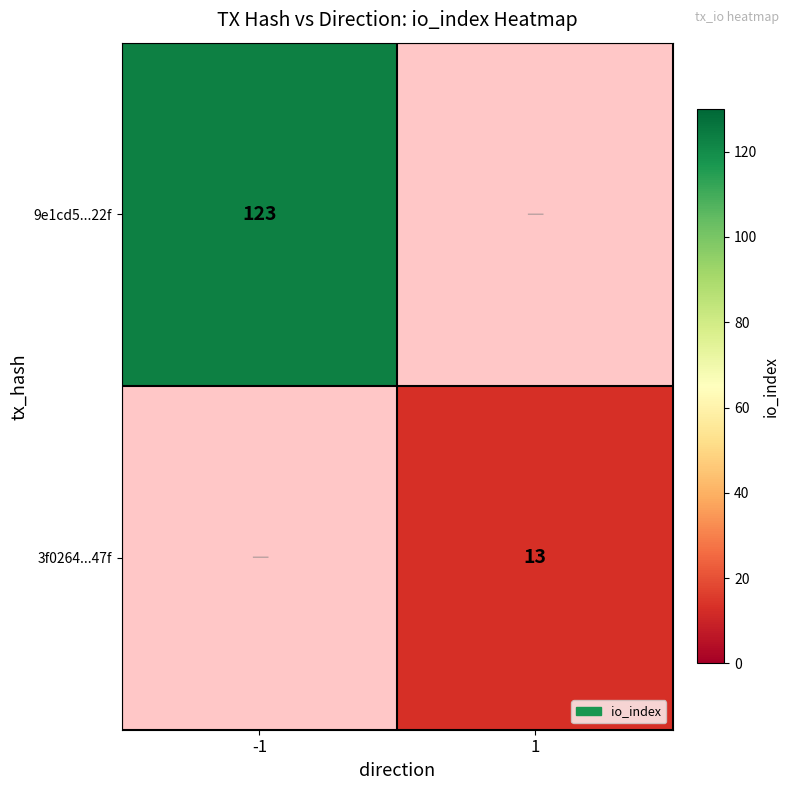

The value of 9e1cd5...22f at -1 is 71. True or false?

False